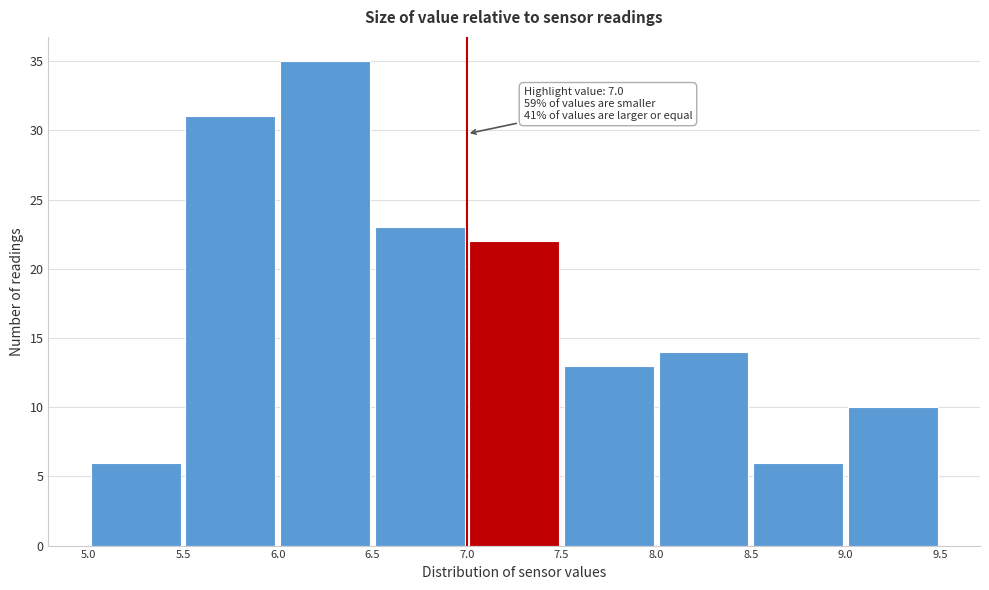

Which range on the x-axis has the tallest bar?

6.0 to 6.5